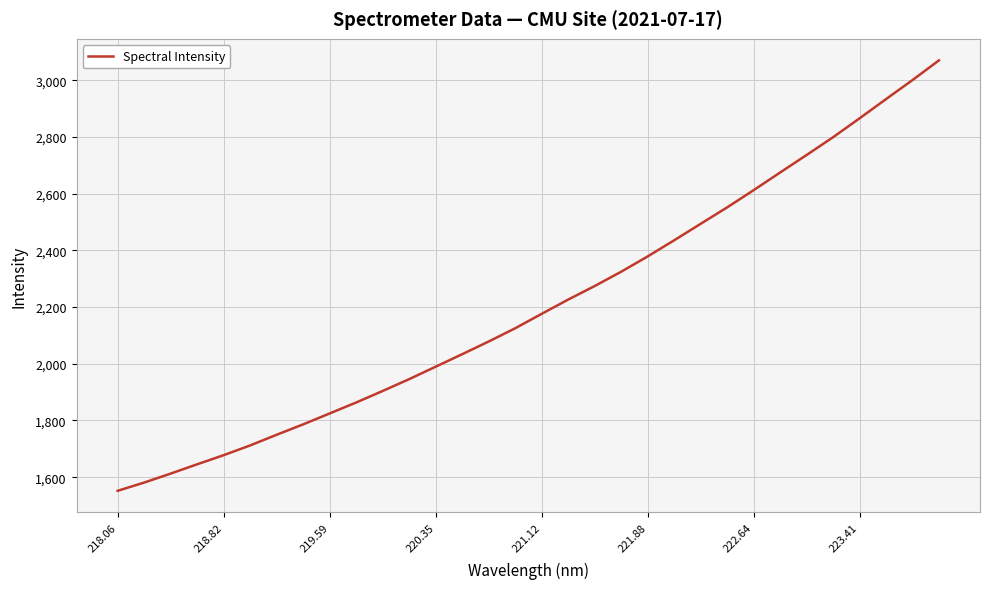

True or false: the data has more than 1 interior local peaks.

False